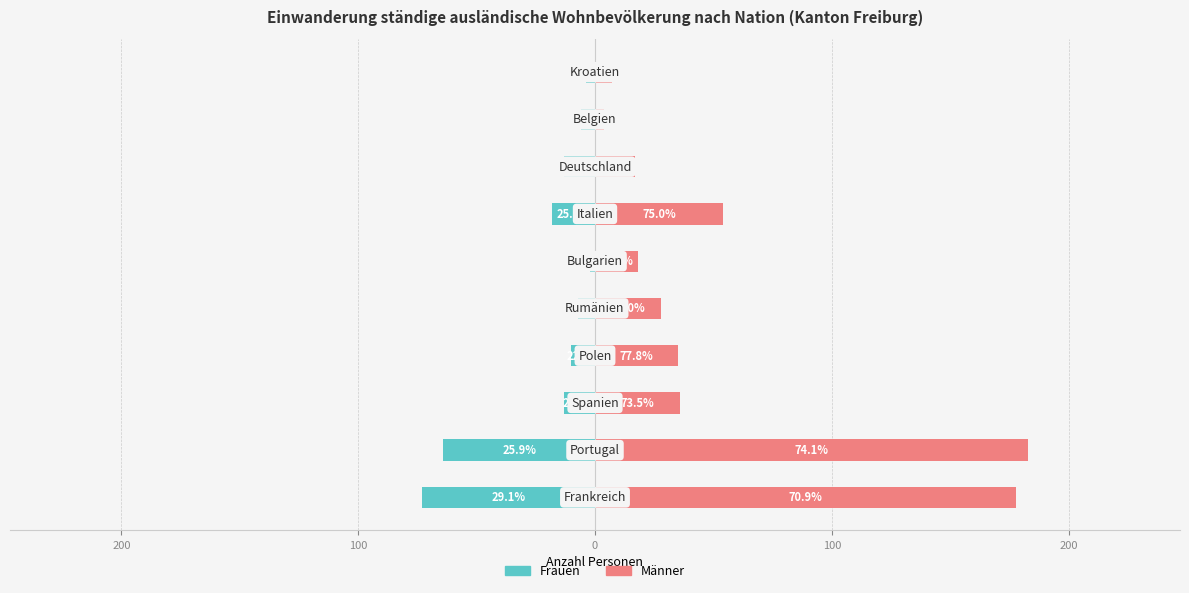

How many values in the Frauen series are below -10?

5